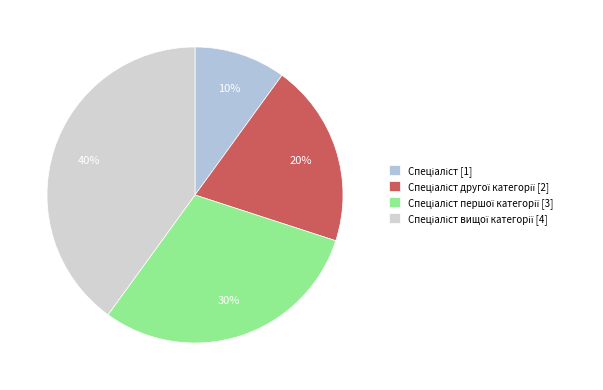

How many slices are in this pie chart?

4